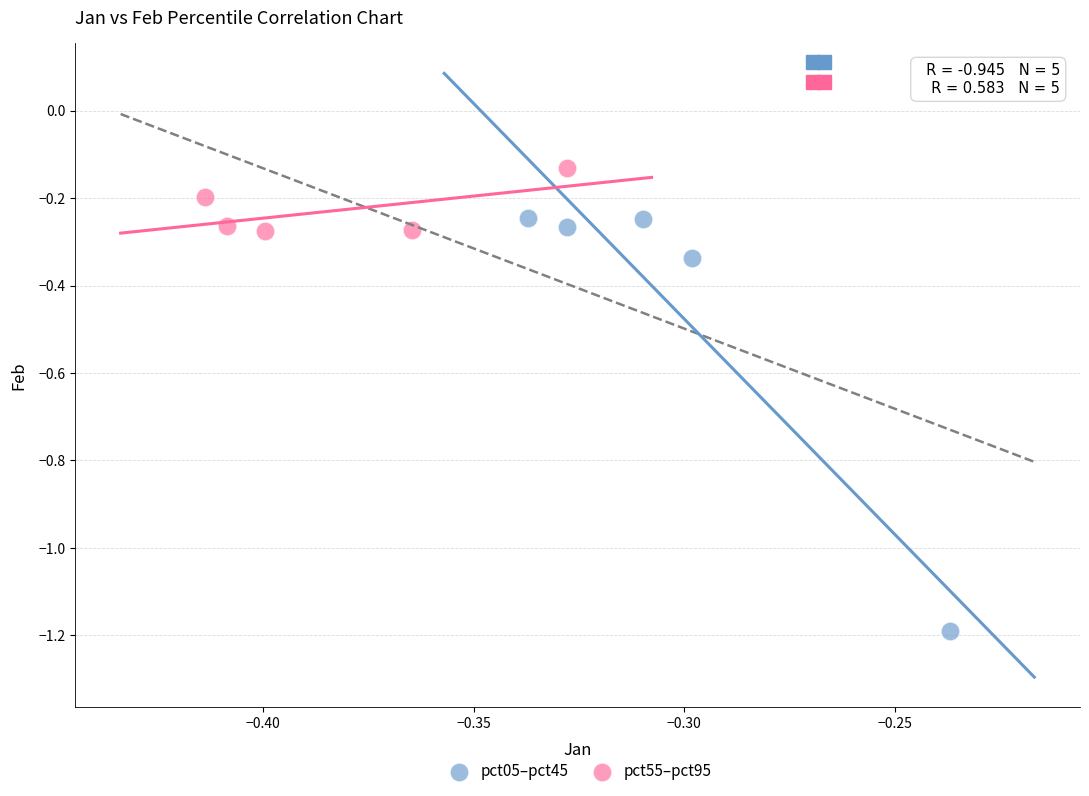

Which series reaches the maximum Y coordinate?

pct55–pct95